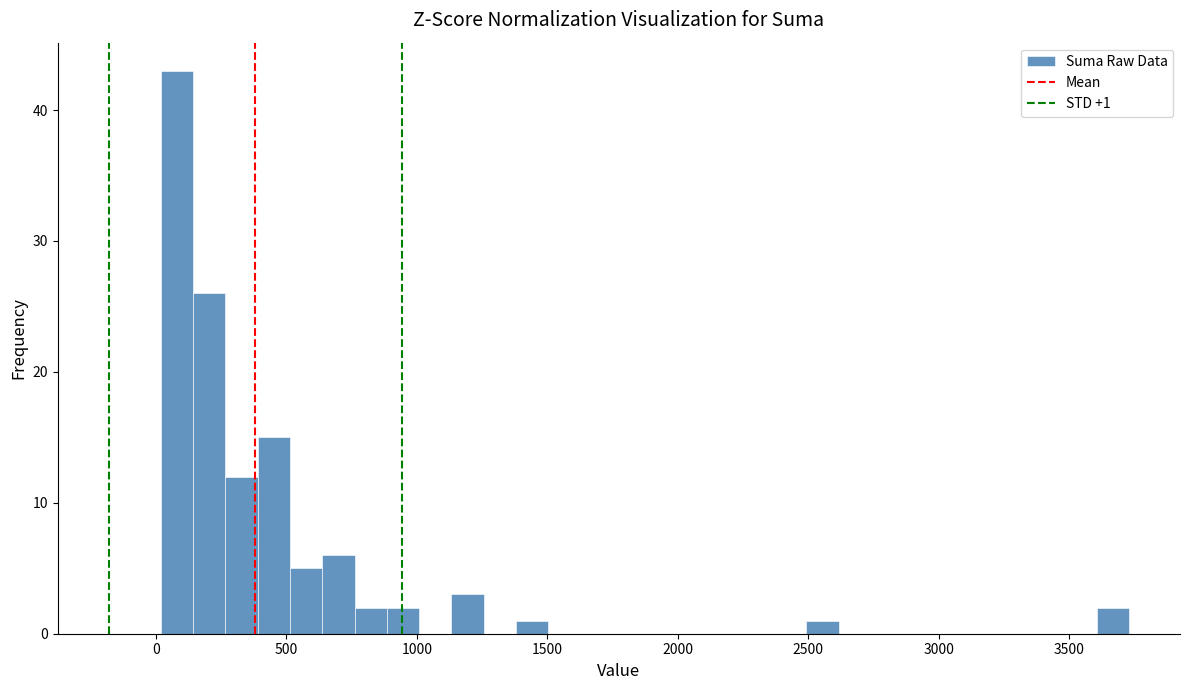

Read against the x-axis, roughly where is the centre of the tallest bar?

100